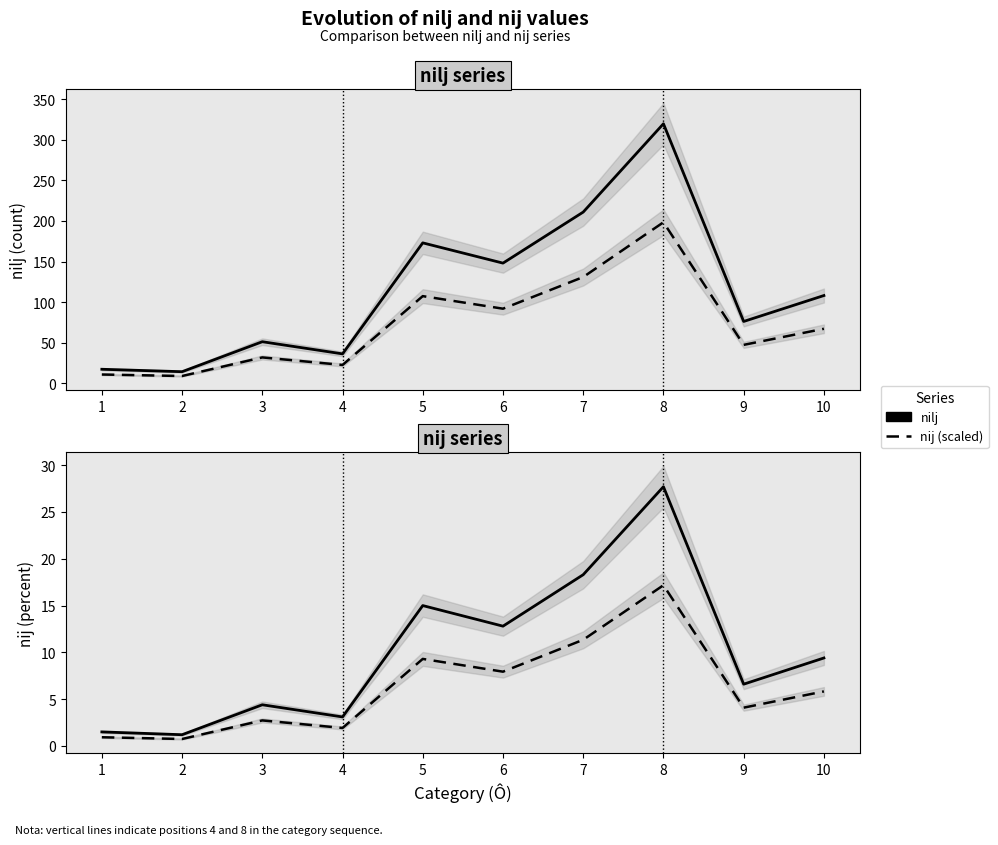

Is it true that nij (scaled) equals 2.7 at 3?

True